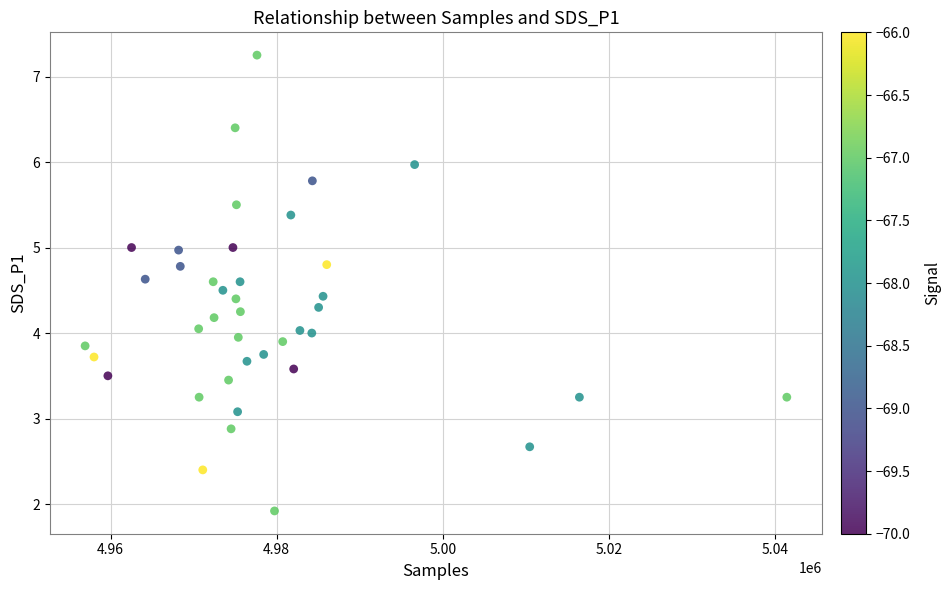

What is the range of Y values (max minus min)?

5.3